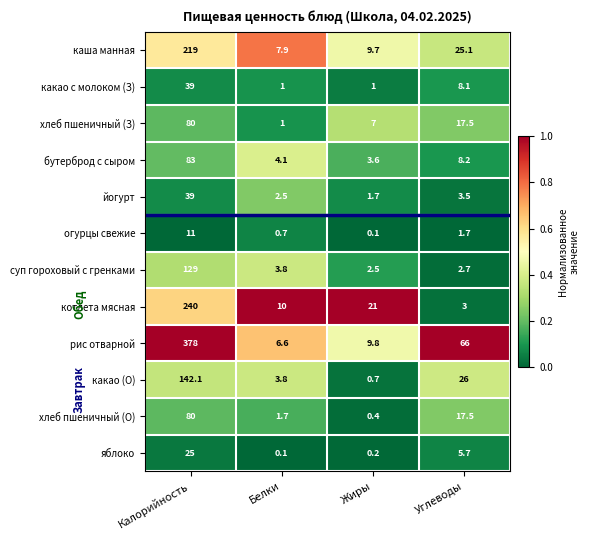

Where does the огурцы свежие series first go above 1?

Калорийность